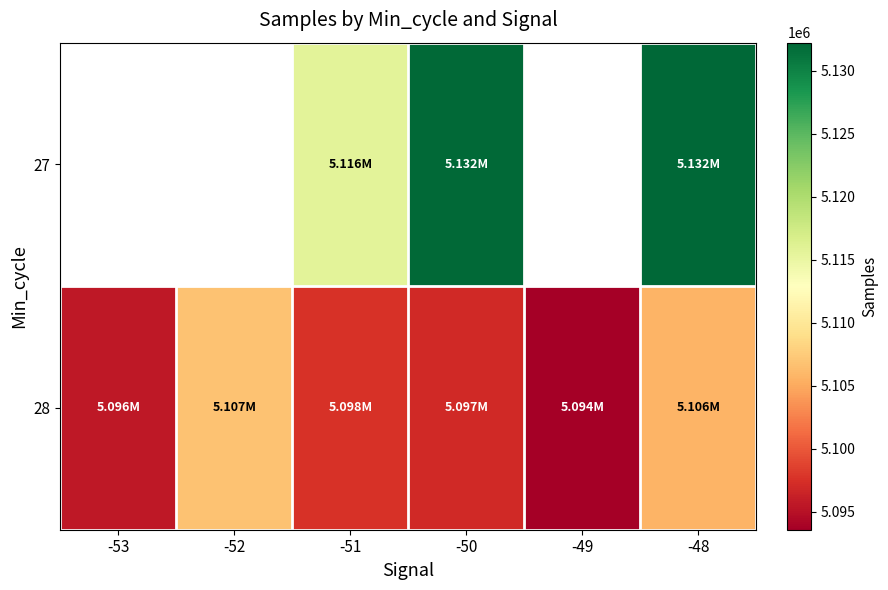

Is the value of 27 at -52 greater than the value of 28 at -49?

No